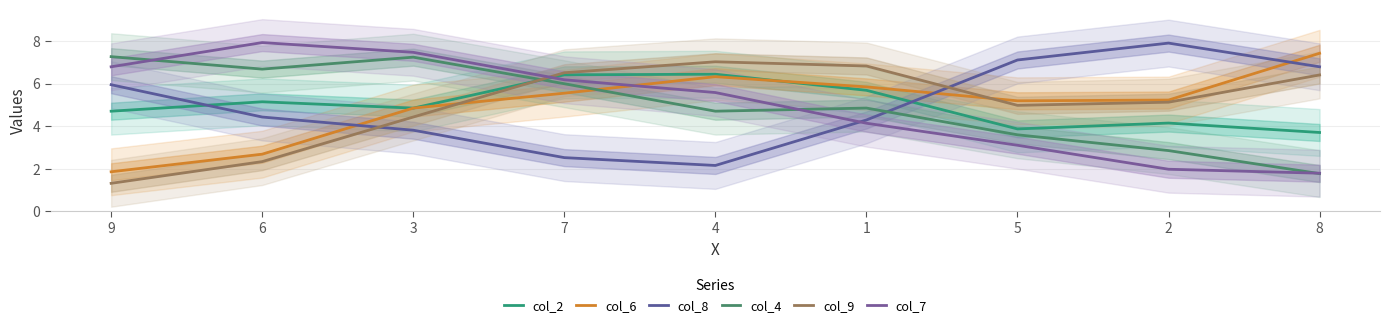

At which label does col_6 reach its minimum?

9